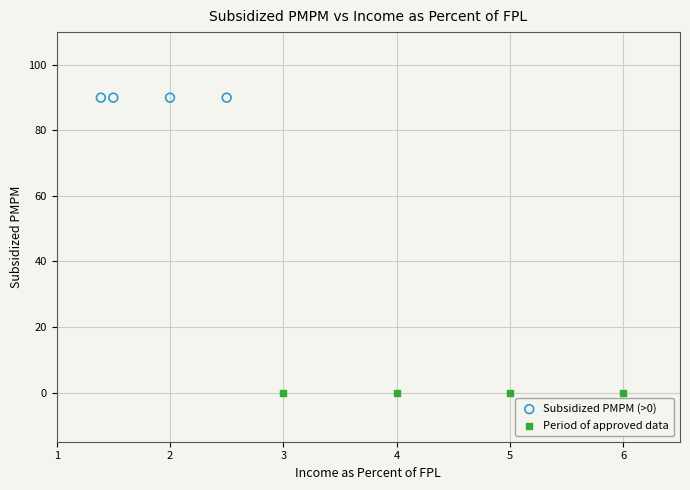

Which series contains the lowest Y value?

Period of approved data